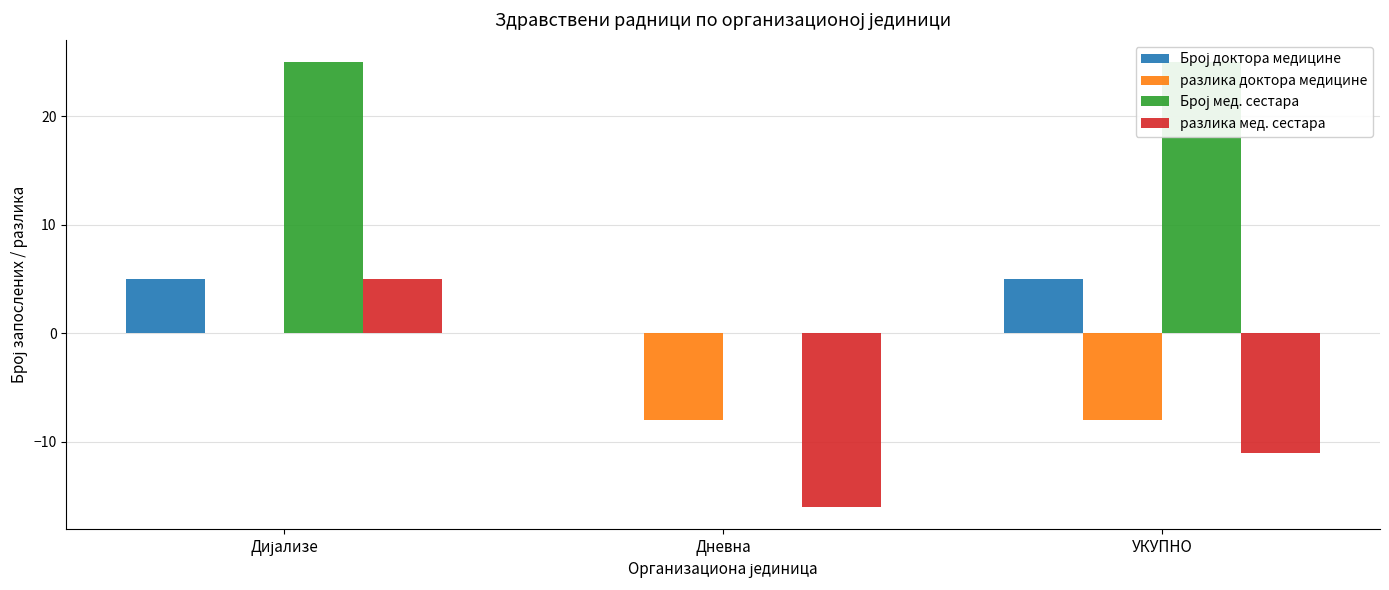

What is the average value of the Број мед. сестара series?

17